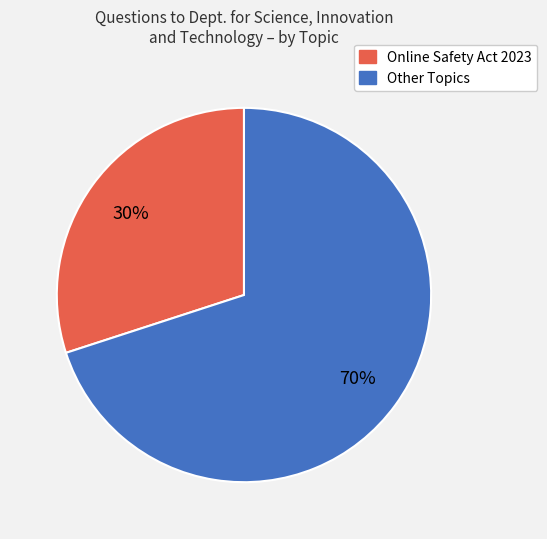

Is there a majority slice in this chart?

Yes